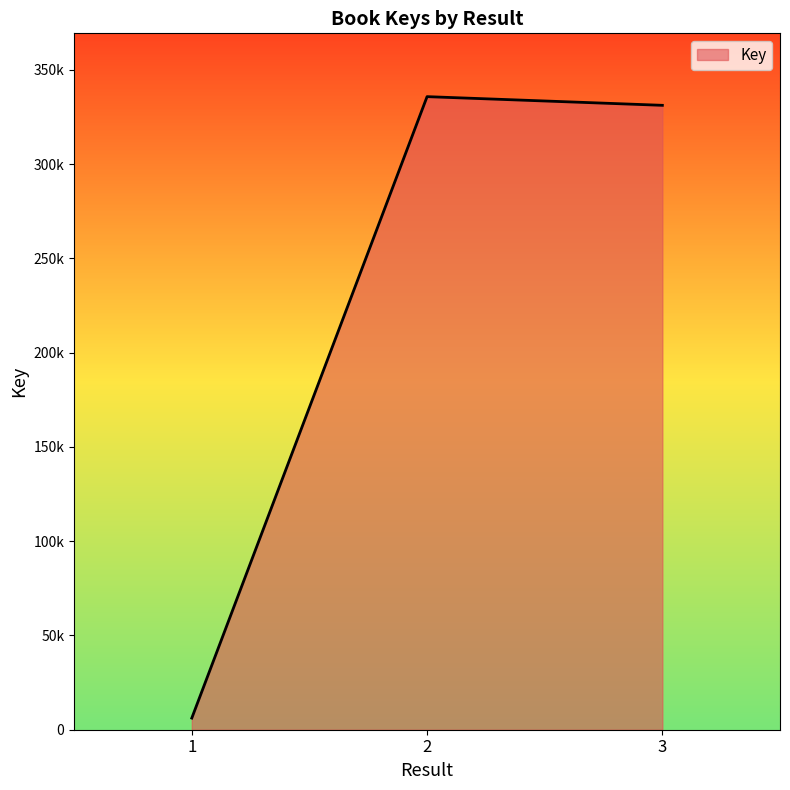

Is it true that the value at 3 is 331255?

True